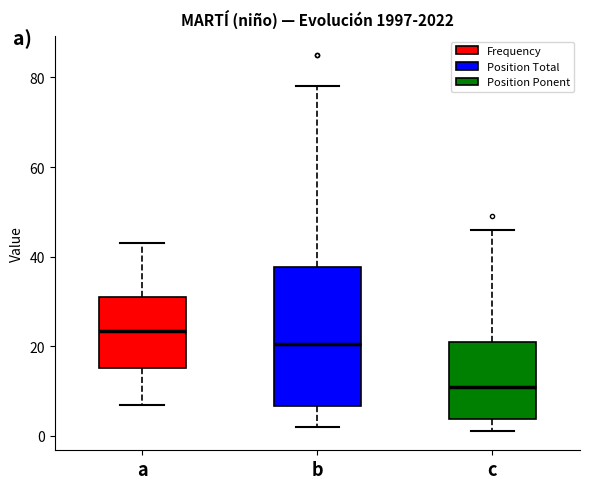

Reading left to right, read every box against the y-axis: the position of its median line, the range the box covers, and the ends of its whiskers. The values are not printed on the chart, so give them approximately, as read against the axis.

a: median 24, box 16 to 32, whiskers 8 to 44
b: median 20, box 6 to 38, whiskers 2 to 78
c: median 12, box 4 to 22, whiskers 2 to 46